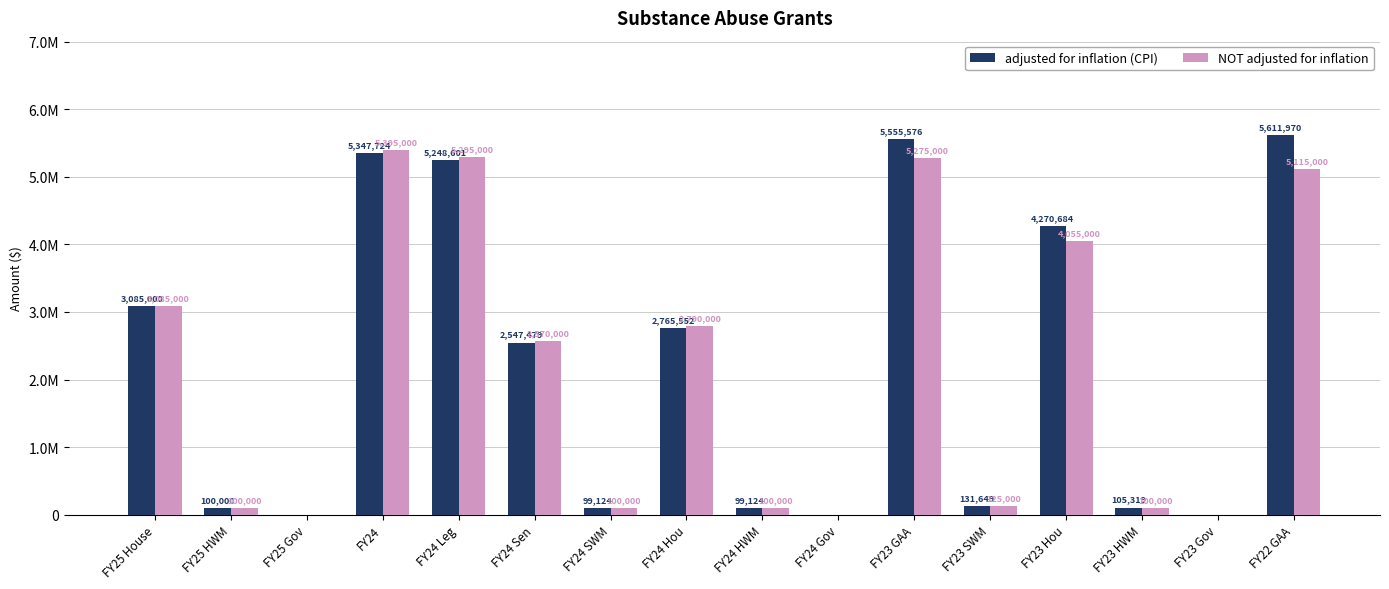

Reading right to left, what are all the values shown in this chart?

adjusted for inflation (CPI): 5611970	0	105319	4270684	131649	5555576	0	99124	2765552	99124	2547479	5248601	5347724	0	100000	3085000
NOT adjusted for inflation: 5115000	0	100000	4055000	125000	5275000	0	100000	2790000	100000	2570000	5295000	5395000	0	100000	3085000